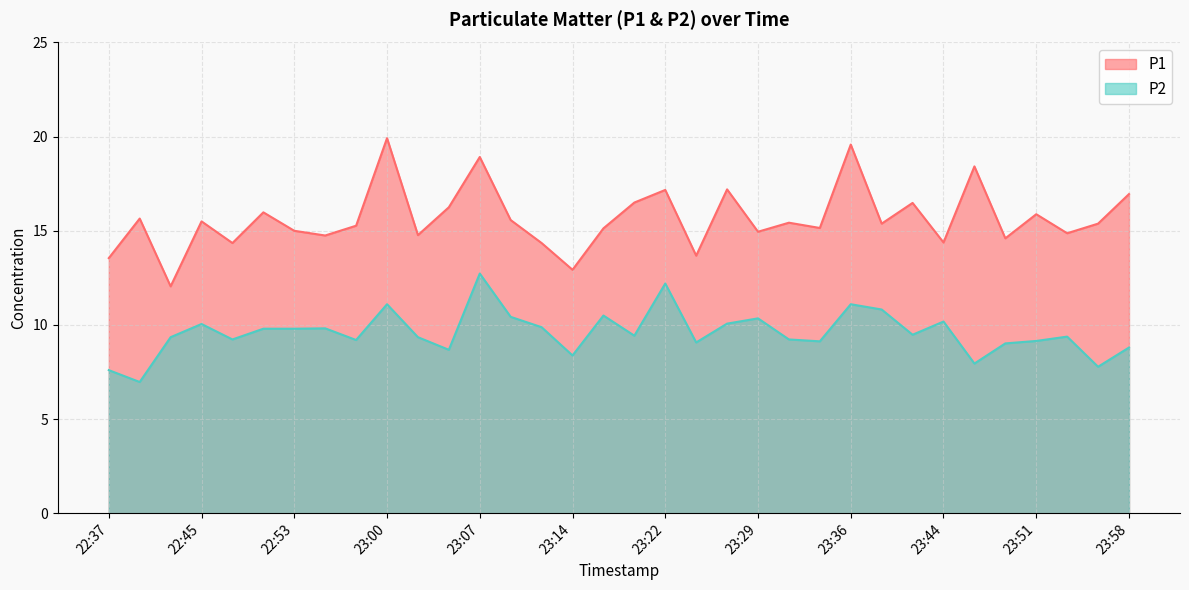

Is the value of P2 at 23:07 greater than the value of P1 at 23:12?

No